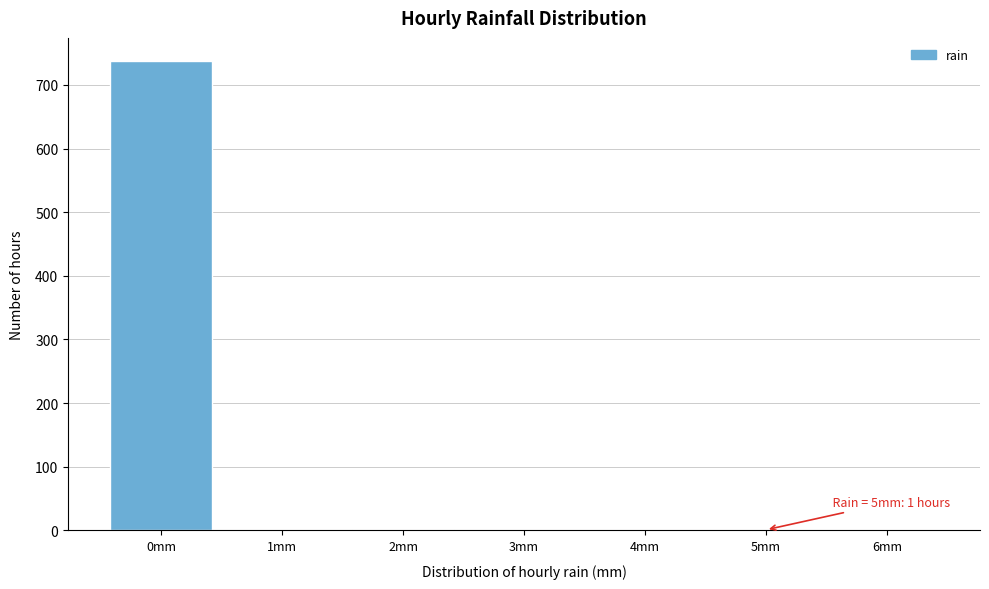

The value at 0mm is 440. True or false?

False